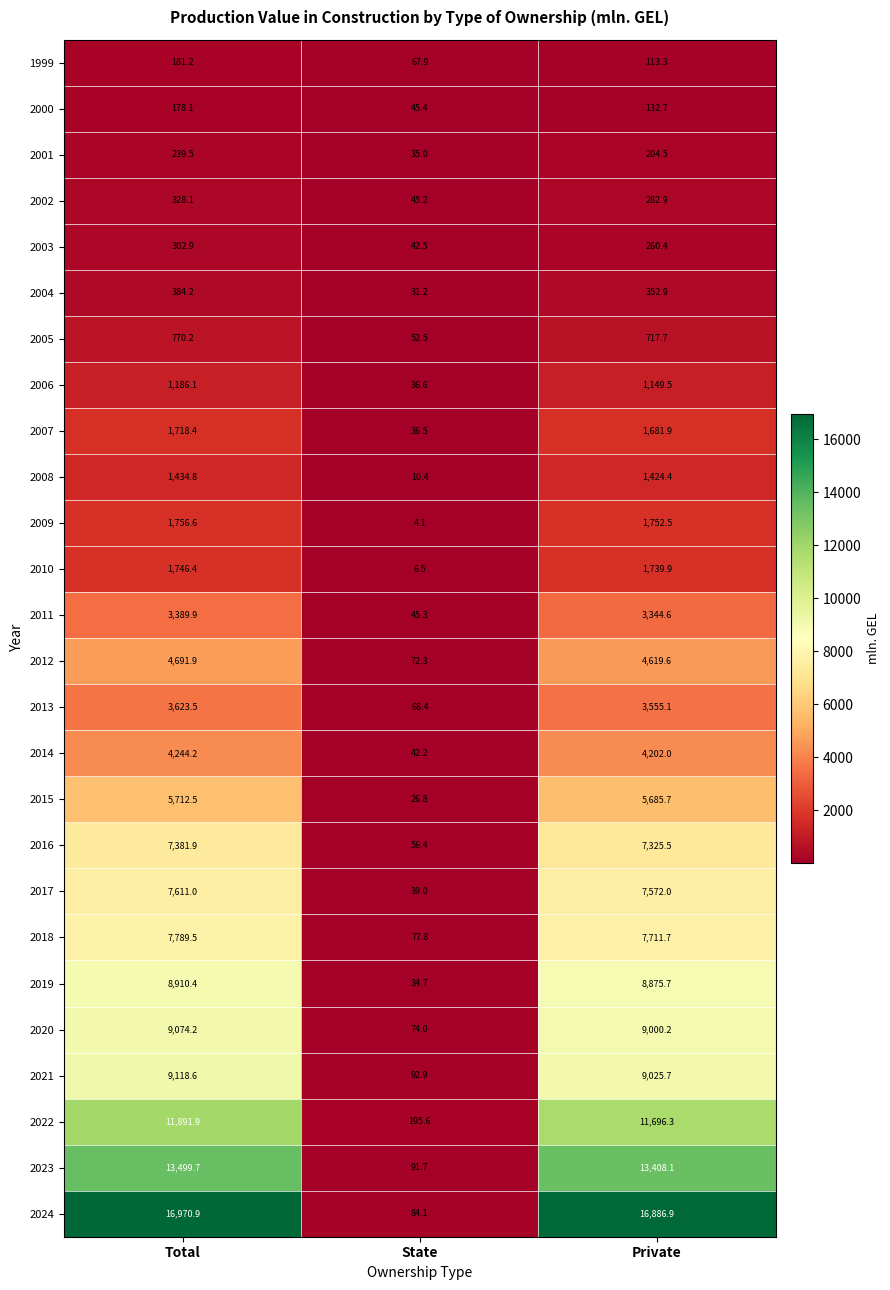

Count the number of categories in the chart.

3